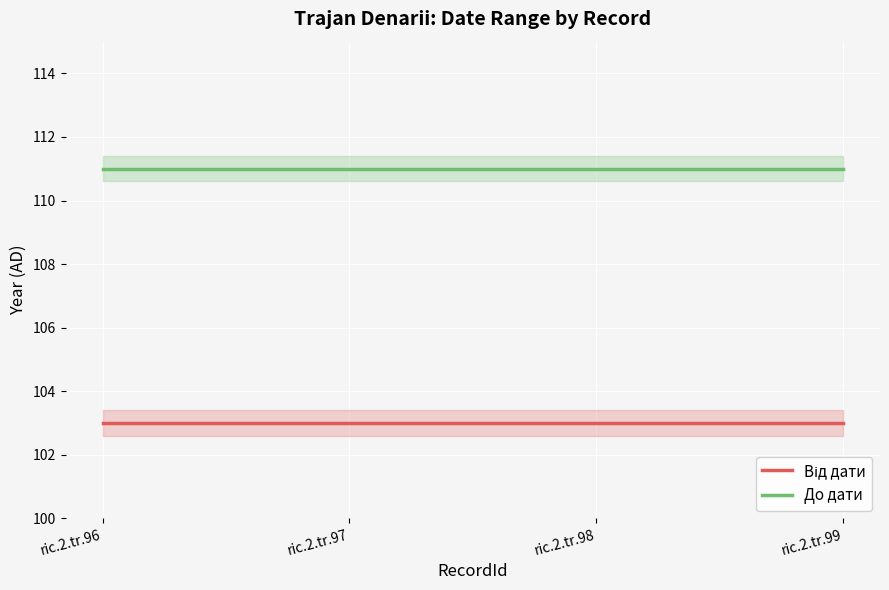

What is the total value across all series at ric.2.tr.98?

214